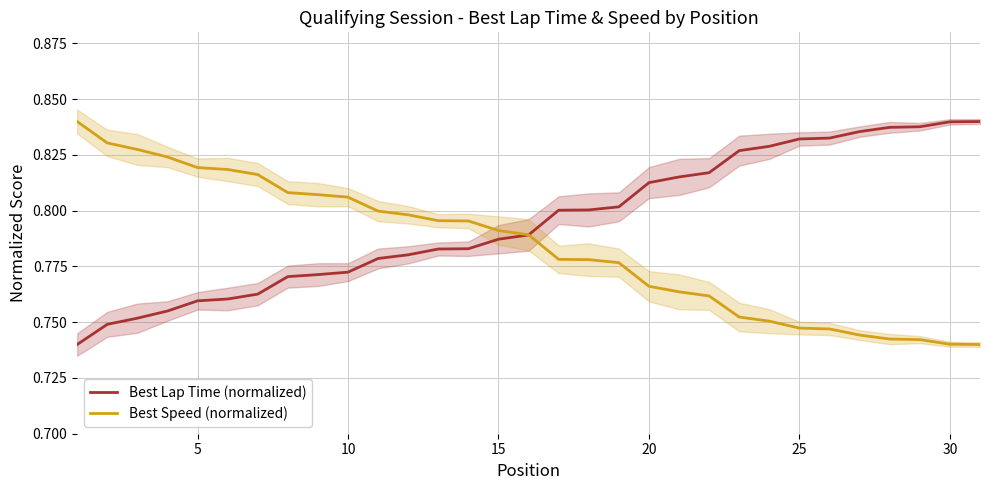

True or false: Best Speed (normalized) has more than 0 points higher than both neighbors.

False